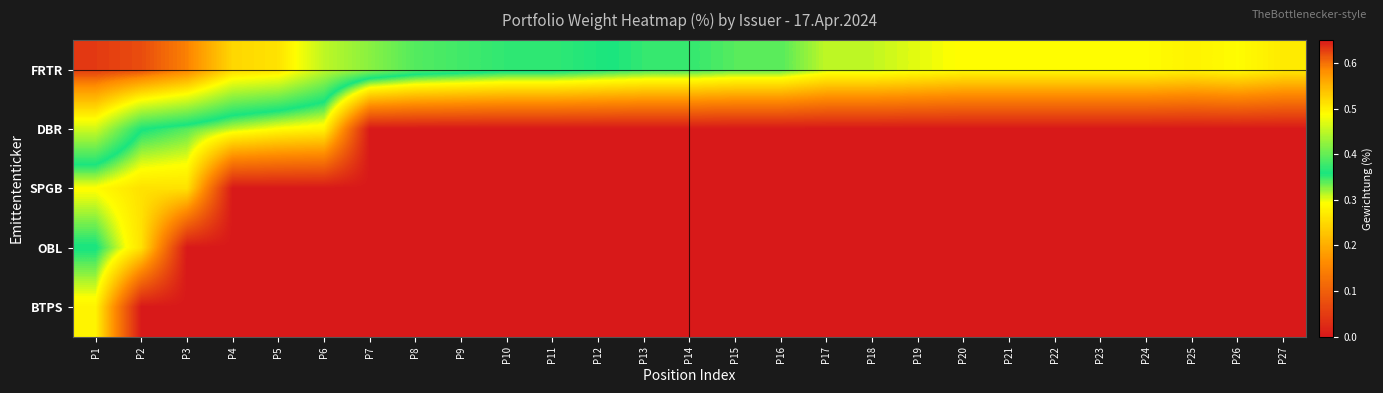

Reading left to right, list all the values displayed in this chart.

FRTR: P1=0.6	P2=0.6	P3=0.6	P4=0.5	P5=0.5	P6=0.5	P7=0.4	P8=0.4	P9=0.4	P10=0.4	P11=0.4	P12=0.4	P13=0.3	P14=0.3	P15=0.3	P16=0.3	P17=0.3	P18=0.3	P19=0.3	P20=0.3	P21=0.3	P22=0.3	P23=0.3	P24=0.3	P25=0.3	P26=0.3	P27=0.3
DBR: P1=0.5	P2=0.4	P3=0.3	P4=0.3	P5=0.3	P6=0.3	P7=0.0	P8=0.0	P9=0.0	P10=0.0	P11=0.0	P12=0.0	P13=0.0	P14=0.0	P15=0.0	P16=0.0	P17=0.0	P18=0.0	P19=0.0	P20=0.0	P21=0.0	P22=0.0	P23=0.0	P24=0.0	P25=0.0	P26=0.0	P27=0.0
SPGB: P1=0.3	P2=0.3	P3=0.3	P4=0.0	P5=0.0	P6=0.0	P7=0.0	P8=0.0	P9=0.0	P10=0.0	P11=0.0	P12=0.0	P13=0.0	P14=0.0	P15=0.0	P16=0.0	P17=0.0	P18=0.0	P19=0.0	P20=0.0	P21=0.0	P22=0.0	P23=0.0	P24=0.0	P25=0.0	P26=0.0	P27=0.0
OBL: P1=0.4	P2=0.3	P3=0.0	P4=0.0	P5=0.0	P6=0.0	P7=0.0	P8=0.0	P9=0.0	P10=0.0	P11=0.0	P12=0.0	P13=0.0	P14=0.0	P15=0.0	P16=0.0	P17=0.0	P18=0.0	P19=0.0	P20=0.0	P21=0.0	P22=0.0	P23=0.0	P24=0.0	P25=0.0	P26=0.0	P27=0.0
BTPS: P1=0.3	P2=0.0	P3=0.0	P4=0.0	P5=0.0	P6=0.0	P7=0.0	P8=0.0	P9=0.0	P10=0.0	P11=0.0	P12=0.0	P13=0.0	P14=0.0	P15=0.0	P16=0.0	P17=0.0	P18=0.0	P19=0.0	P20=0.0	P21=0.0	P22=0.0	P23=0.0	P24=0.0	P25=0.0	P26=0.0	P27=0.0